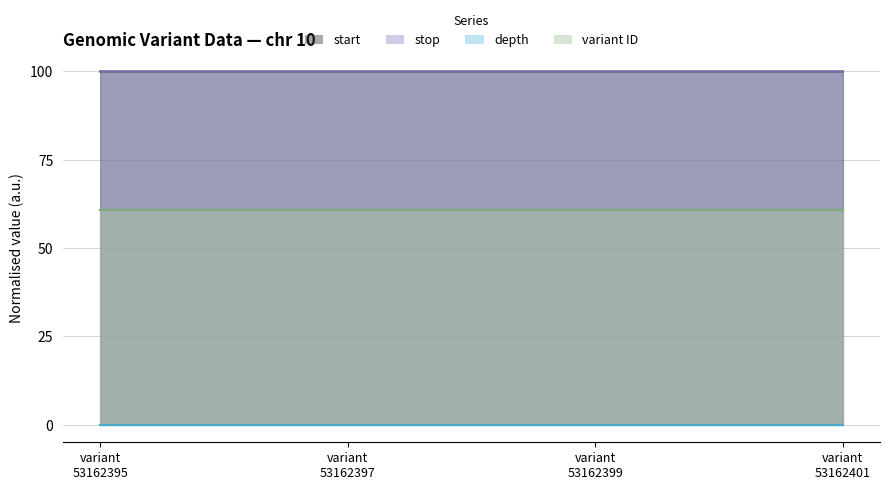

True or false: stop and depth cross at least once.

False